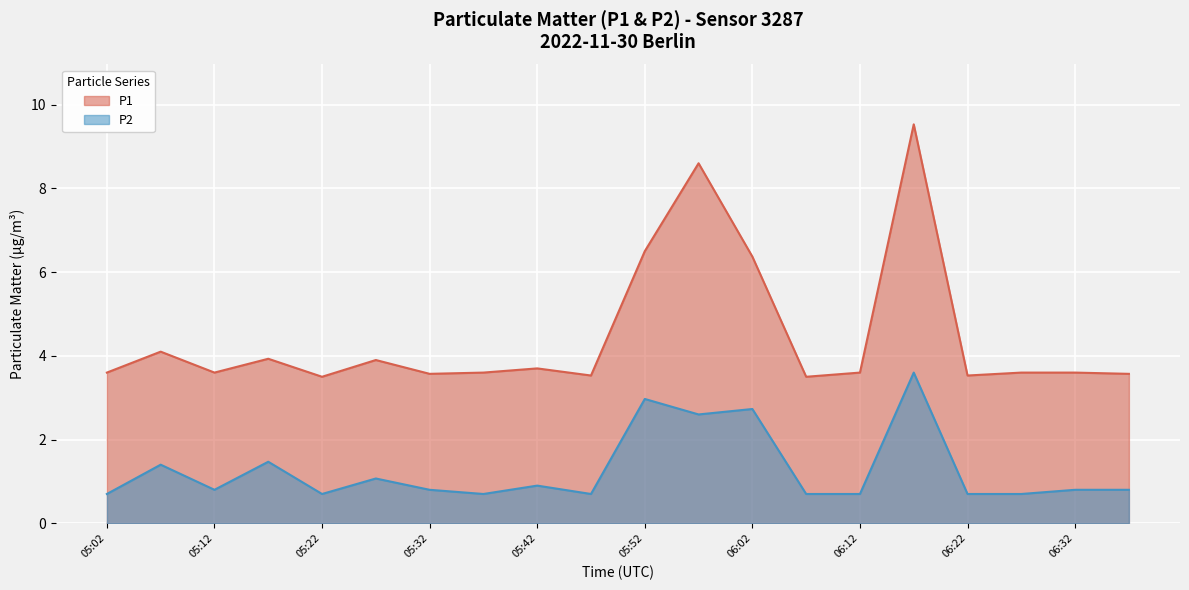

What is the label of the 10th point from the right?

05:52